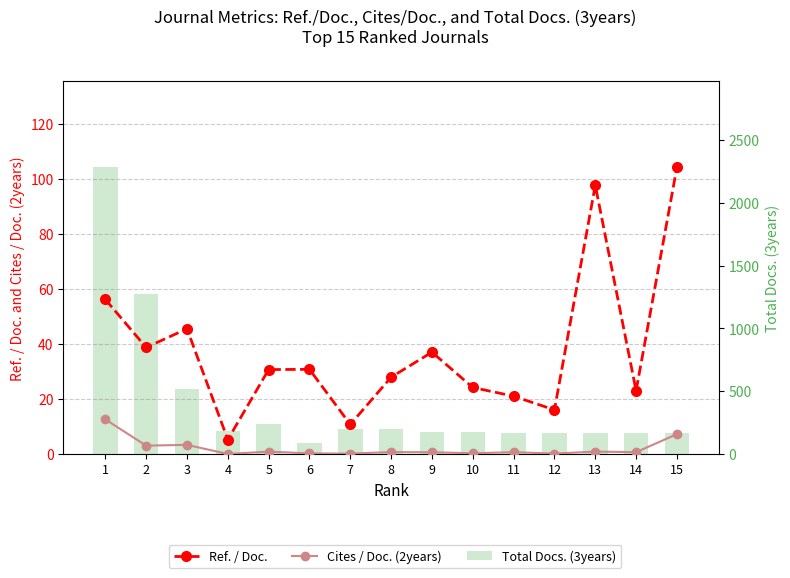

True or false: Total Docs. (3years) has a value of 73.2 at 5.

False